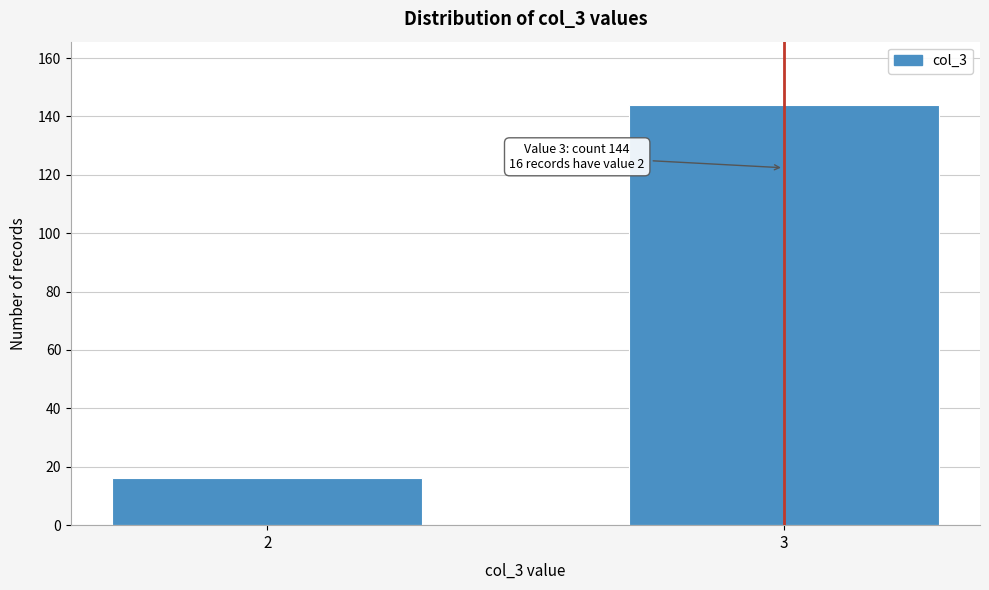

Reading left to right, extract all data points from this chart.

16	144